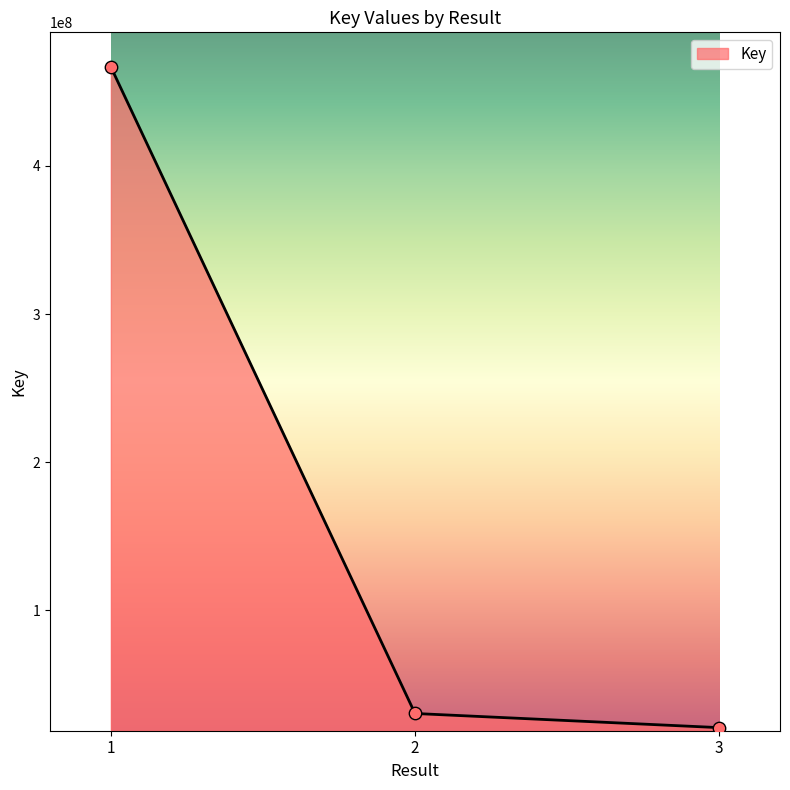

What is the ratio of the value at 1 to the value at 3?

22.4